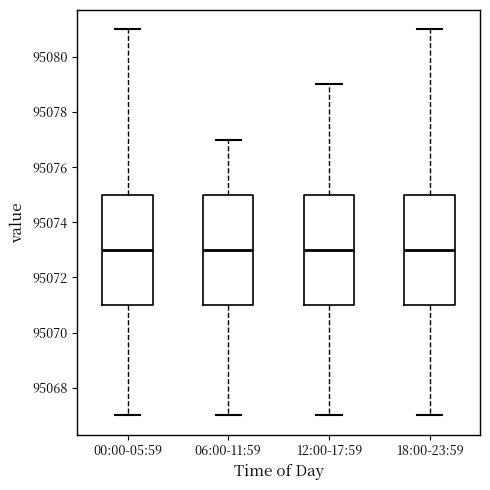

Reading left to right, transcribe this box plot: for each box, give where its median line is, the range the box spans, and where its two whiskers end, as read against the y-axis. The values are not printed on the chart, so give them approximately, as read against the axis.

00:00-05:59: median 95073, box 95071 to 95075, whiskers 95067 to 95081
06:00-11:59: median 95073, box 95071 to 95075, whiskers 95067 to 95077
12:00-17:59: median 95073, box 95071 to 95075, whiskers 95067 to 95079
18:00-23:59: median 95073, box 95071 to 95075, whiskers 95067 to 95081